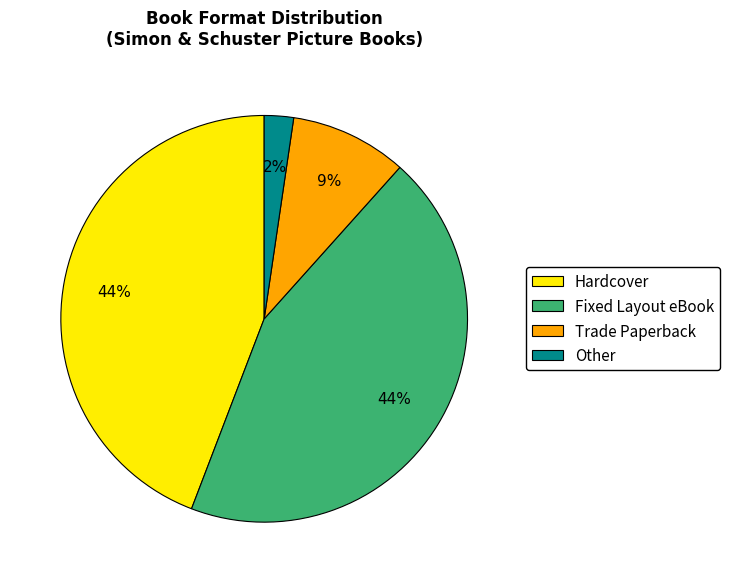

To the nearest percent, what percentage of the pie is Trade Paperback?

9%